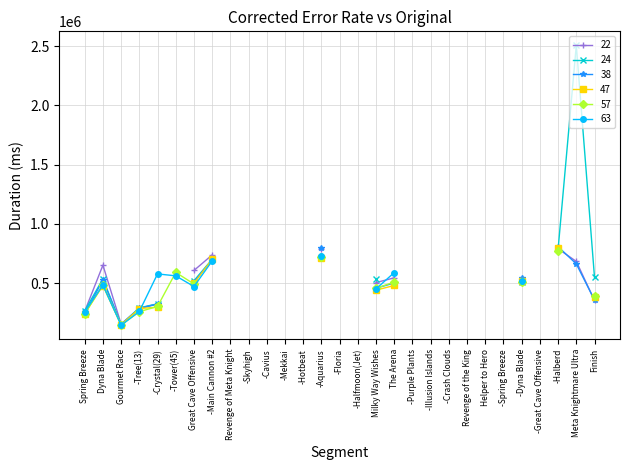

True or false: Attempt #63's Duration (ms) has a value of -498372 at Revenge of the King.

False